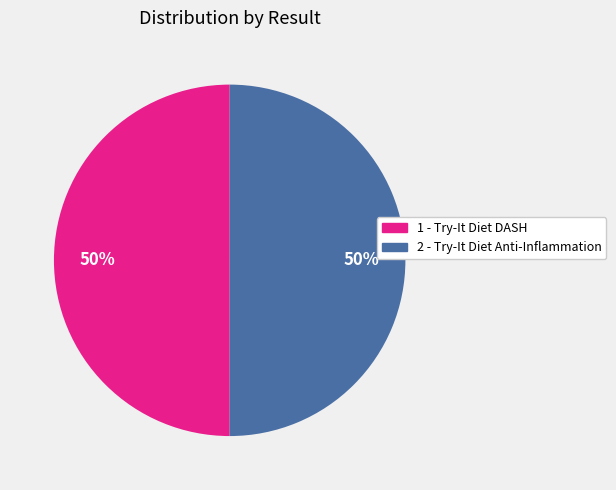

To the nearest percent, what percentage of the pie is 2?

50%